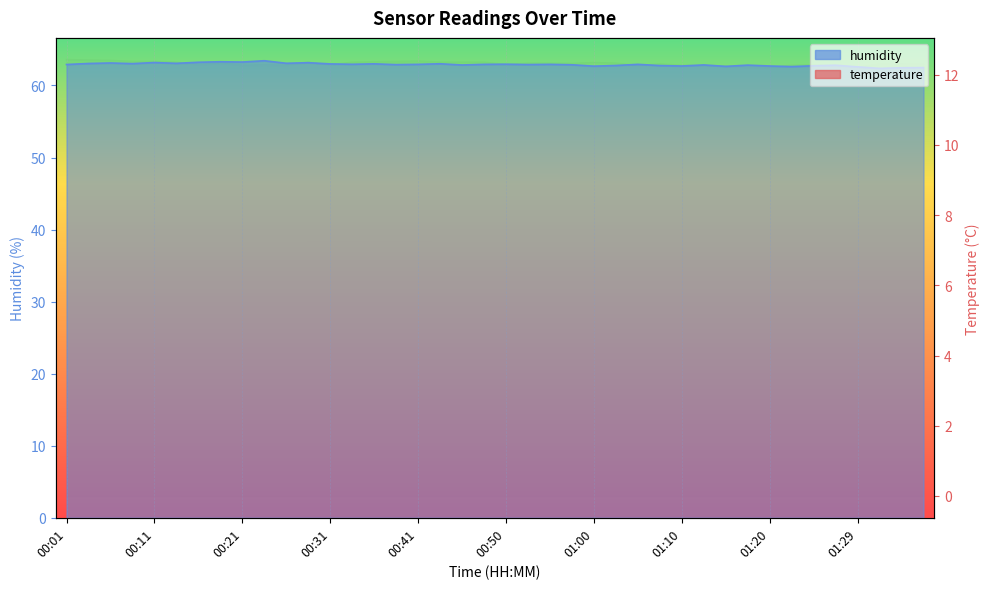

How many distinct data groups are displayed?

2